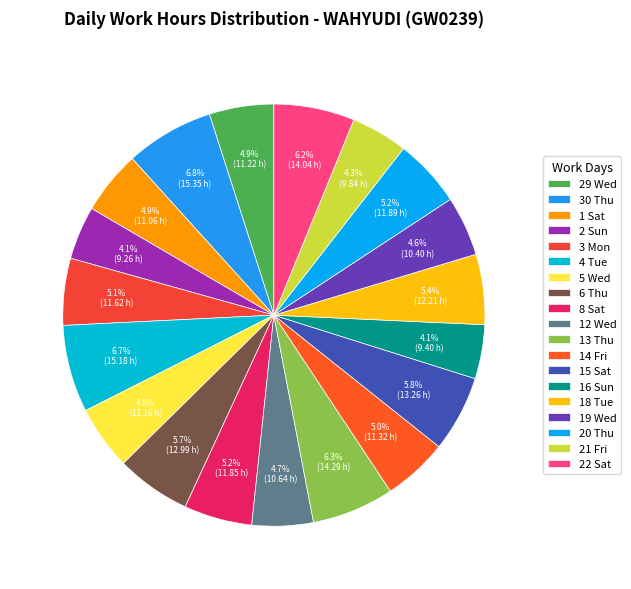

Combined, do 22 Sat and 1 Sat account for over 50%?

No